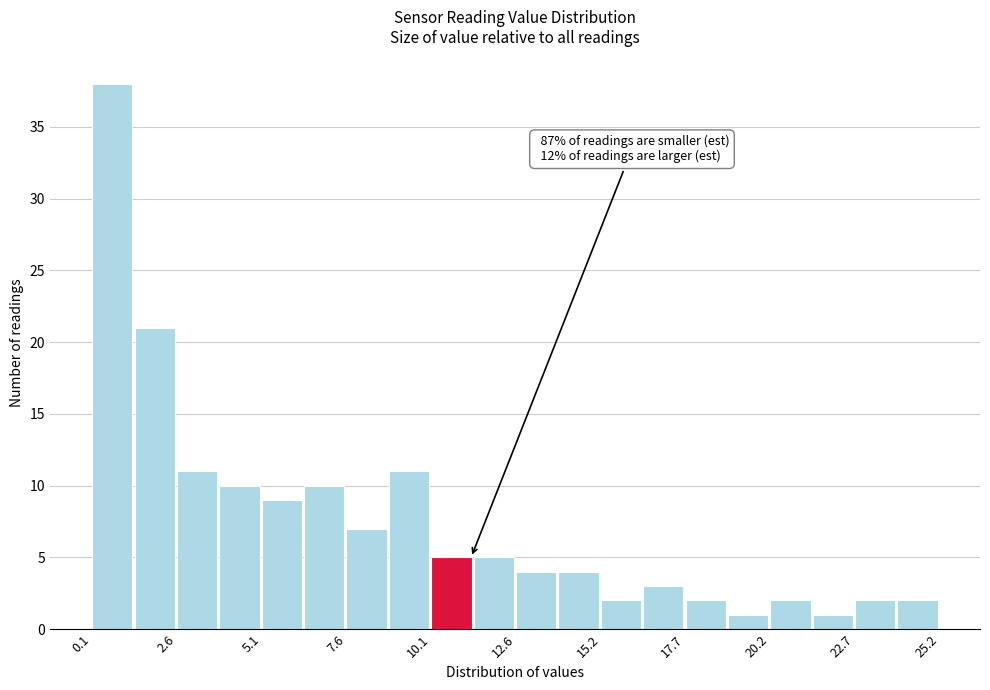

Read against the x-axis, roughly where is the centre of the tallest bar?

0.5